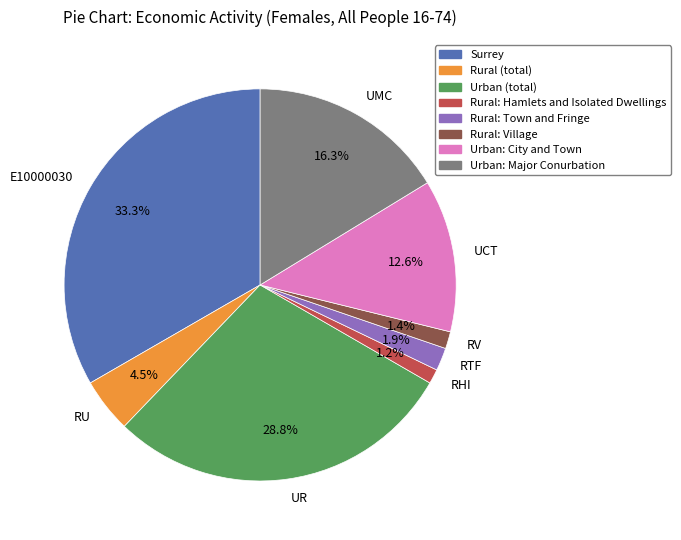

Does any single category account for the majority?

No